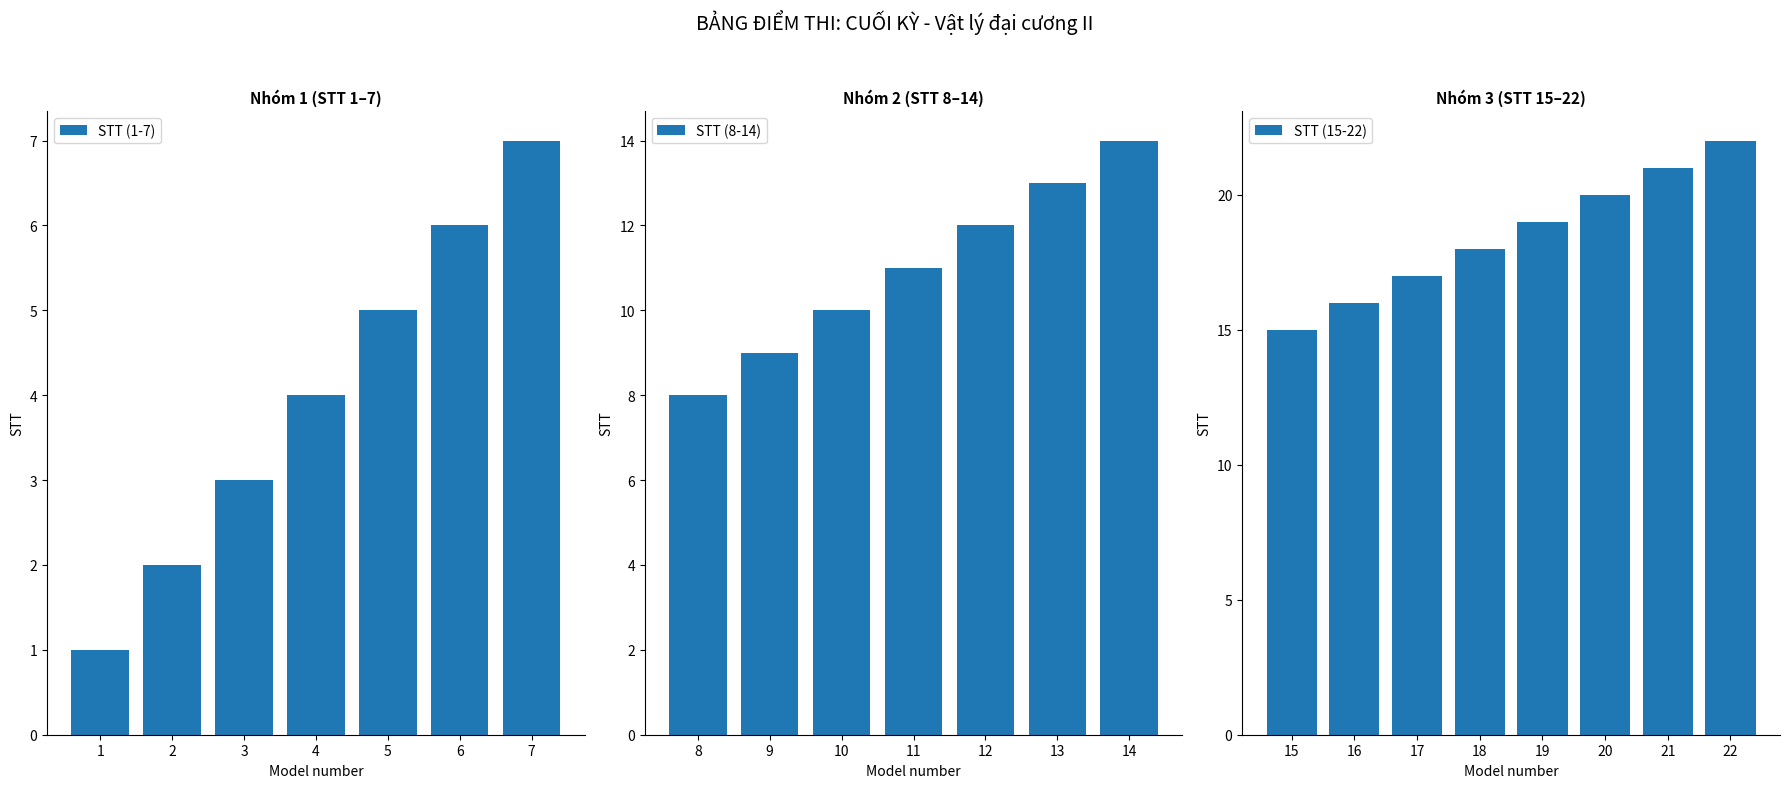

Are the bars horizontal?

No